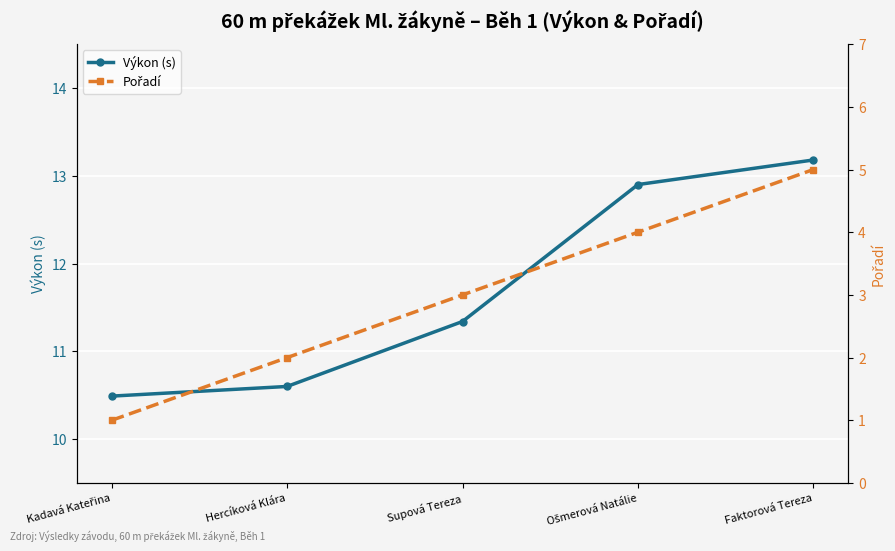

Is it true that Pořadí equals 4.0 at Ošmerová Natálie?

True